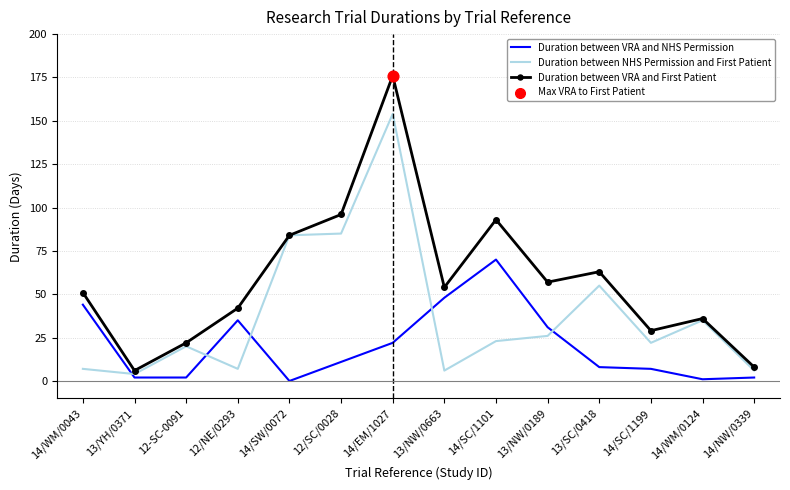

Which series has the largest range (max minus min)?

Duration between VRA and First Patient